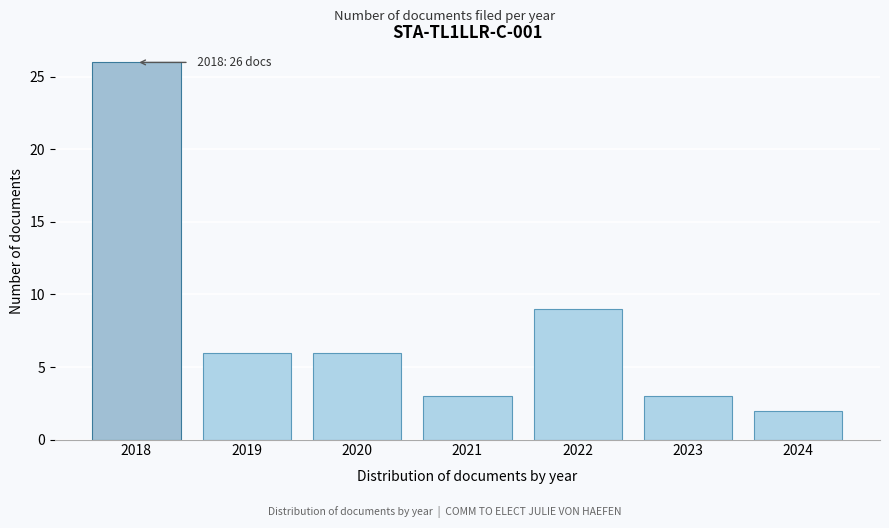

Reading right to left, extract all data points from this chart.

2	3	9	3	6	6	26